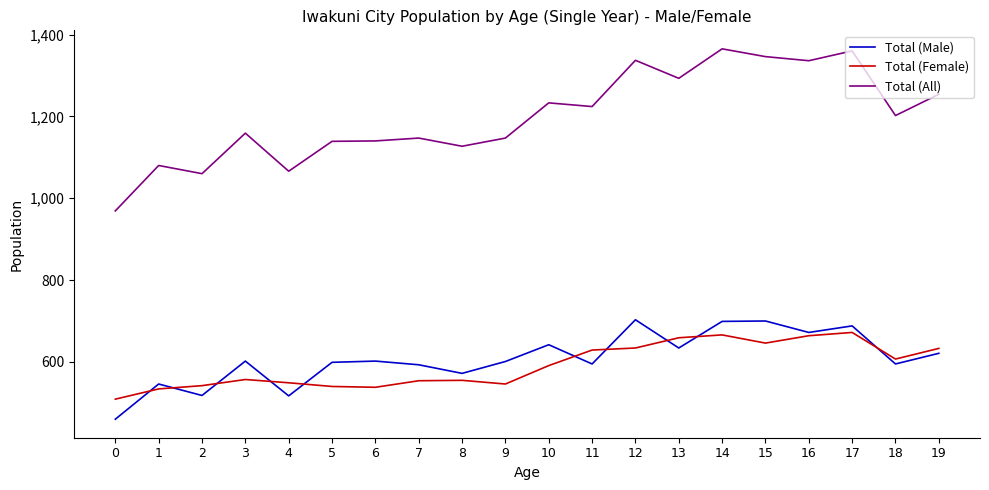

What is the spread (max minus min) of values at 1?

546